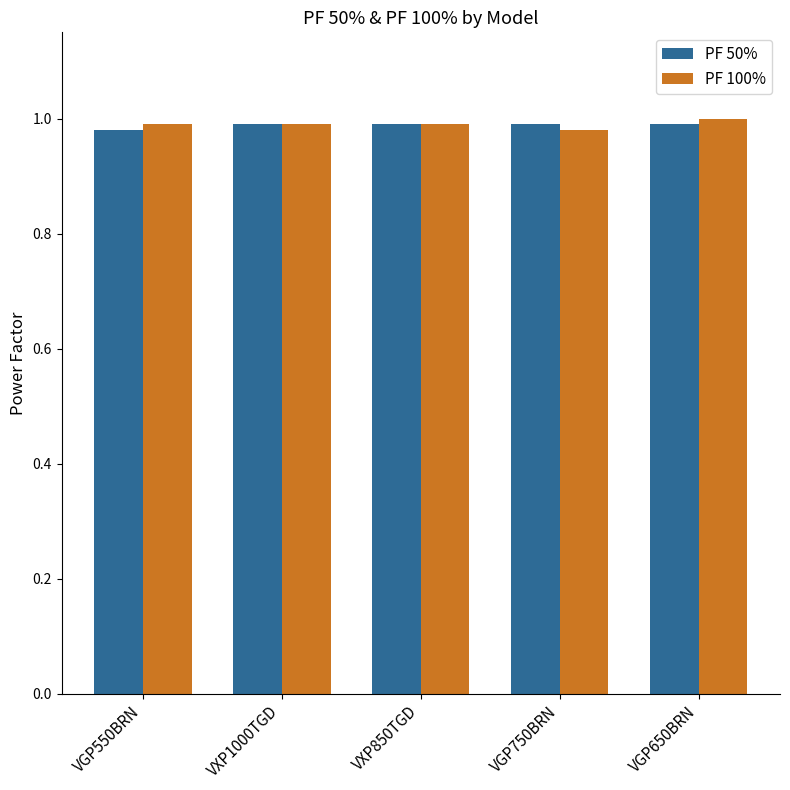

Are the bars horizontal?

No